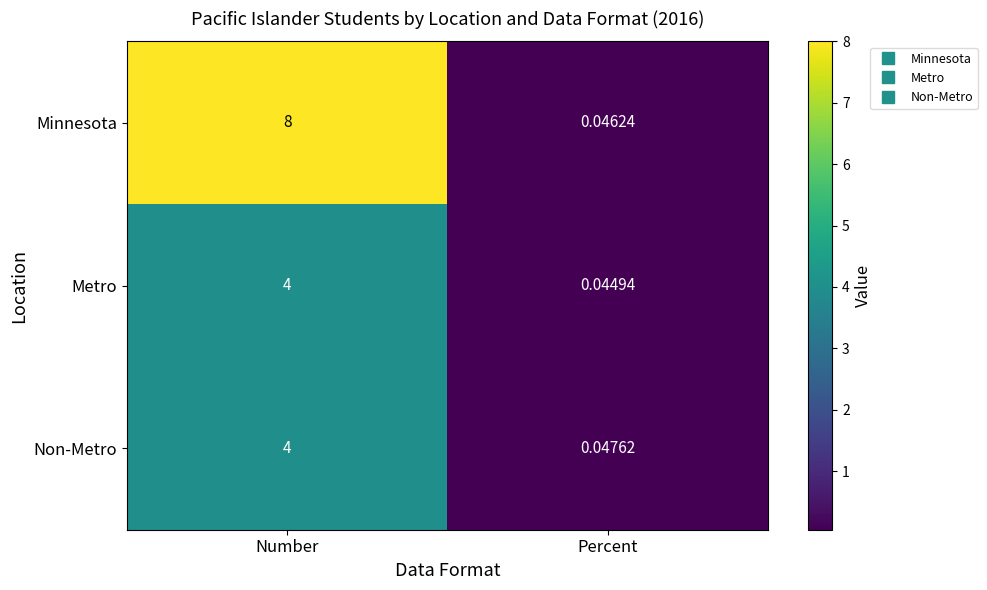

Rank the series at Percent from lowest to highest value.

Metro, Minnesota, Non-Metro